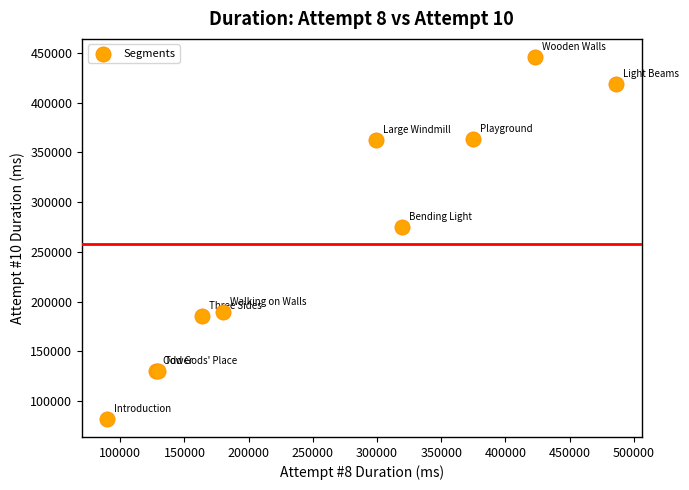

What Y value in the scatter plot is closest to 263922?

275277